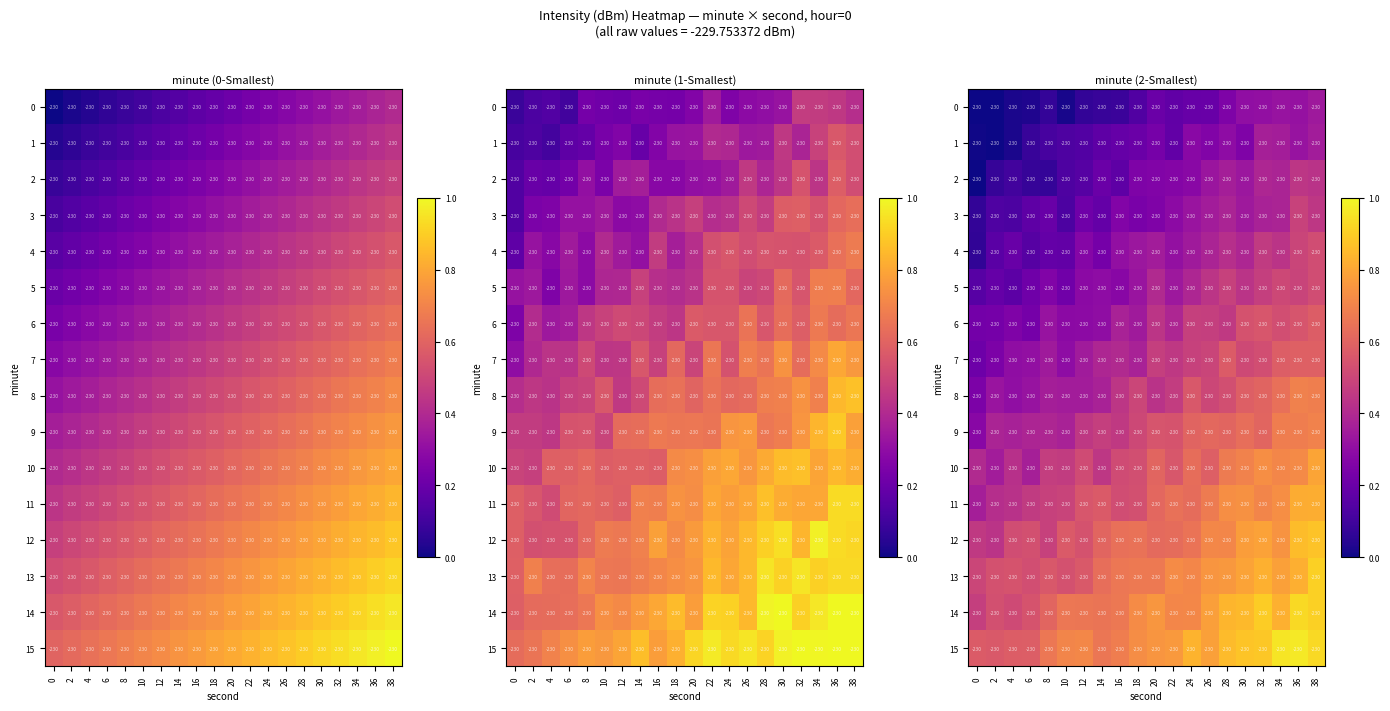

Which label corresponds to the largest value in the chart?

36